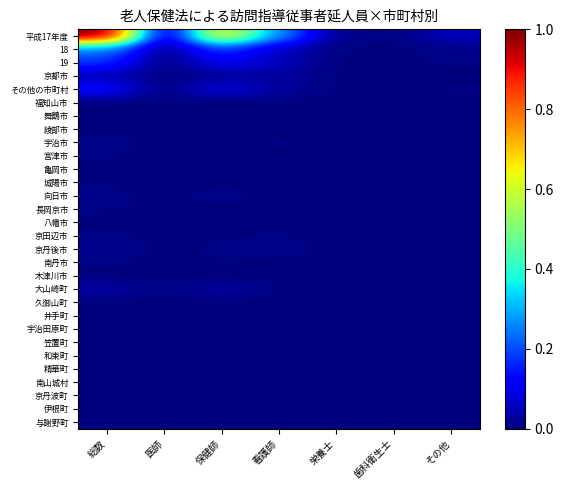

Reading left to right, extract all data points from this chart.

平成17年度: 総数=1.0	医師=0.0	保健師=0.7	看護師=0.3	栄養士=0.0	歯科衛生士=0.0	その他=0.1
18: 総数=0.3	医師=0.0	保健師=0.2	看護師=0.1	栄養士=0.0	歯科衛生士=0.0	その他=0.0
19: 総数=0.2	医師=0.0	保健師=0.1	看護師=0.1	栄養士=0.0	歯科衛生士=0.0	その他=0.0
京都市: 総数=0.0	医師=0.0	保健師=0.0	看護師=0.0	栄養士=0.0	歯科衛生士=0.0	その他=0.0
その他の市町村: 総数=0.1	医師=0.0	保健師=0.1	看護師=0.0	栄養士=0.0	歯科衛生士=0.0	その他=0.0
福知山市: 総数=0.0	医師=0.0	保健師=0.0	看護師=0.0	栄養士=0.0	歯科衛生士=0.0	その他=0.0
舞鶴市: 総数=0.0	医師=0.0	保健師=0.0	看護師=0.0	栄養士=0.0	歯科衛生士=0.0	その他=0.0
綾部市: 総数=0.0	医師=0.0	保健師=0.0	看護師=0.0	栄養士=0.0	歯科衛生士=0.0	その他=0.0
宇治市: 総数=0.0	医師=0.0	保健師=0.0	看護師=0.0	栄養士=0.0	歯科衛生士=0.0	その他=0.0
宮津市: 総数=0.0	医師=0.0	保健師=0.0	看護師=0.0	栄養士=0.0	歯科衛生士=0.0	その他=0.0
亀岡市: 総数=0.0	医師=0.0	保健師=0.0	看護師=0.0	栄養士=0.0	歯科衛生士=0.0	その他=0.0
城陽市: 総数=0.0	医師=0.0	保健師=0.0	看護師=0.0	栄養士=0.0	歯科衛生士=0.0	その他=0.0
向日市: 総数=0.0	医師=0.0	保健師=0.0	看護師=0.0	栄養士=0.0	歯科衛生士=0.0	その他=0.0
長岡京市: 総数=0.0	医師=0.0	保健師=0.0	看護師=0.0	栄養士=0.0	歯科衛生士=0.0	その他=0.0
八幡市: 総数=0.0	医師=0.0	保健師=0.0	看護師=0.0	栄養士=0.0	歯科衛生士=0.0	その他=0.0
京田辺市: 総数=0.0	医師=0.0	保健師=0.0	看護師=0.0	栄養士=0.0	歯科衛生士=0.0	その他=0.0
京丹後市: 総数=0.0	医師=0.0	保健師=0.0	看護師=0.0	栄養士=0.0	歯科衛生士=0.0	その他=0.0
南丹市: 総数=0.0	医師=0.0	保健師=0.0	看護師=0.0	栄養士=0.0	歯科衛生士=0.0	その他=0.0
木津川市: 総数=0.0	医師=0.0	保健師=0.0	看護師=0.0	栄養士=0.0	歯科衛生士=0.0	その他=0.0
大山崎町: 総数=0.0	医師=0.0	保健師=0.0	看護師=0.0	栄養士=0.0	歯科衛生士=0.0	その他=0.0
久御山町: 総数=0.0	医師=0.0	保健師=0.0	看護師=0.0	栄養士=0.0	歯科衛生士=0.0	その他=0.0
井手町: 総数=0.0	医師=0.0	保健師=0.0	看護師=0.0	栄養士=0.0	歯科衛生士=0.0	その他=0.0
宇治田原町: 総数=0.0	医師=0.0	保健師=0.0	看護師=0.0	栄養士=0.0	歯科衛生士=0.0	その他=0.0
笠置町: 総数=0.0	医師=0.0	保健師=0.0	看護師=0.0	栄養士=0.0	歯科衛生士=0.0	その他=0.0
和束町: 総数=0.0	医師=0.0	保健師=0.0	看護師=0.0	栄養士=0.0	歯科衛生士=0.0	その他=0.0
精華町: 総数=0.0	医師=0.0	保健師=0.0	看護師=0.0	栄養士=0.0	歯科衛生士=0.0	その他=0.0
南山城村: 総数=0.0	医師=0.0	保健師=0.0	看護師=0.0	栄養士=0.0	歯科衛生士=0.0	その他=0.0
京丹波町: 総数=0.0	医師=0.0	保健師=0.0	看護師=0.0	栄養士=0.0	歯科衛生士=0.0	その他=0.0
伊根町: 総数=0.0	医師=0.0	保健師=0.0	看護師=0.0	栄養士=0.0	歯科衛生士=0.0	その他=0.0
与謝野町: 総数=0.0	医師=0.0	保健師=0.0	看護師=0.0	栄養士=0.0	歯科衛生士=0.0	その他=0.0